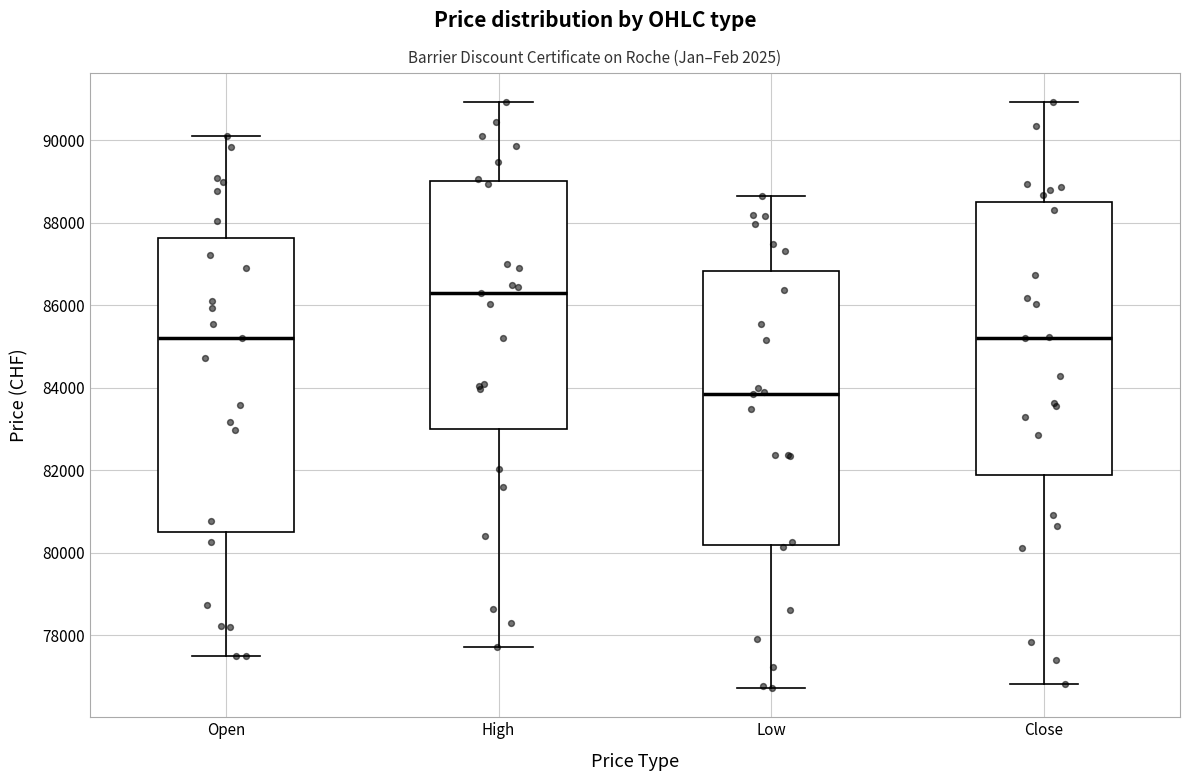

Reading left to right, read every box against the y-axis: the position of its median line, the range the box covers, and the ends of its whiskers. The values are not printed on the chart, so give them approximately, as read against the axis.

Open: median 85200, box 80600 to 87600, whiskers 77400 to 90200
High: median 86200, box 83000 to 89000, whiskers 77800 to 91000
Low: median 83800, box 80200 to 86800, whiskers 76800 to 88600
Close: median 85200, box 81800 to 88600, whiskers 76800 to 91000